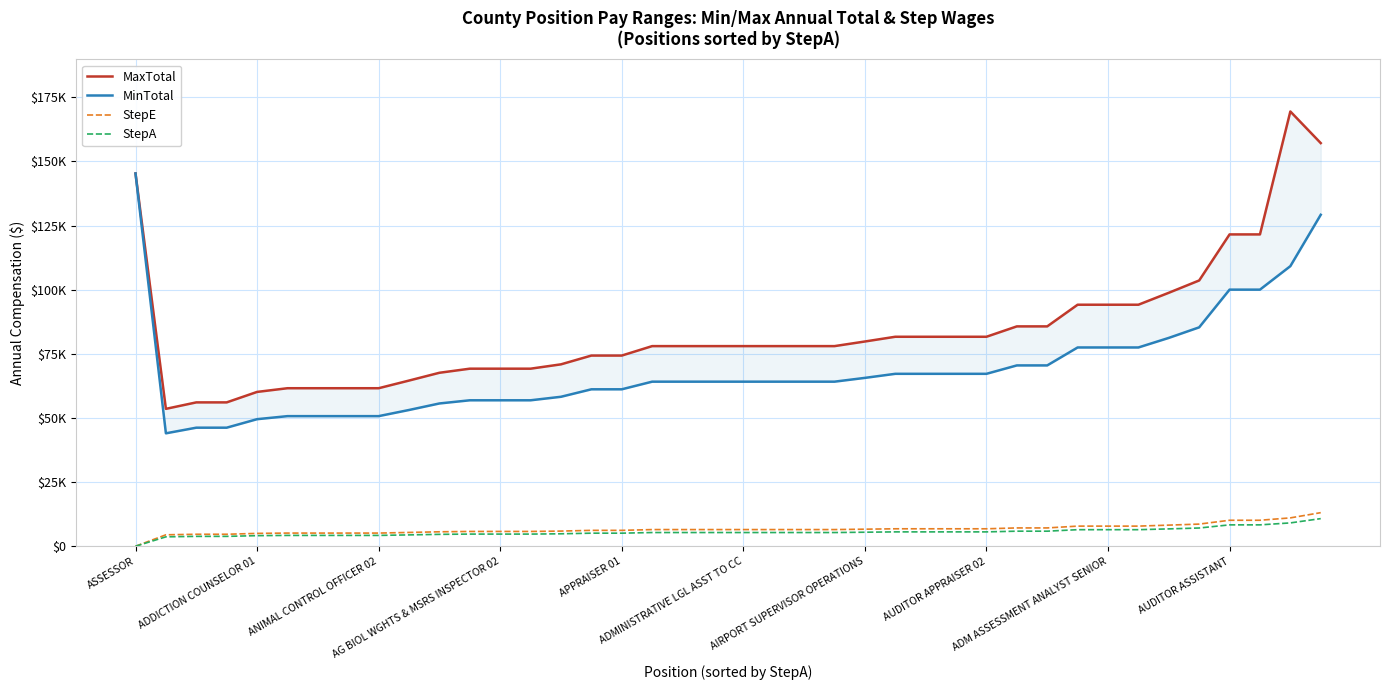

In MaxTotal, how many points are higher than both neighbors (excluding endpoints)?

1